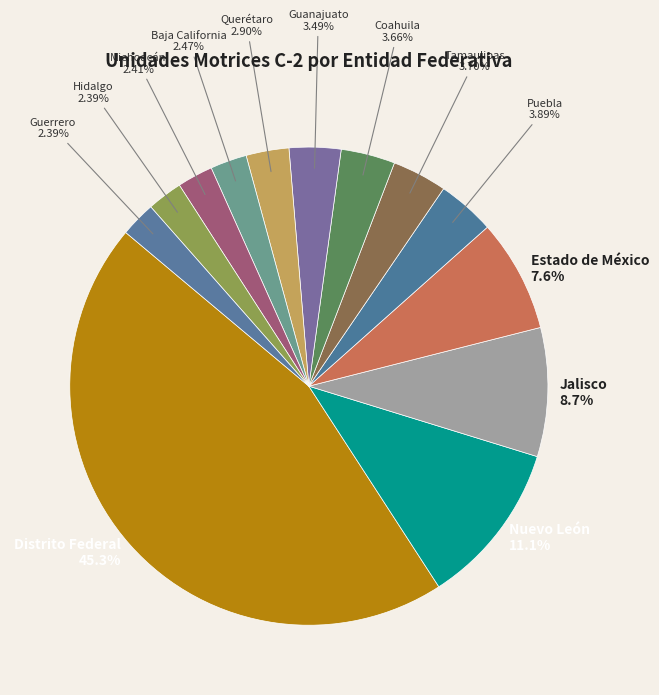

To the nearest percent, what is the difference between the largest and smallest slice percentages?

43%